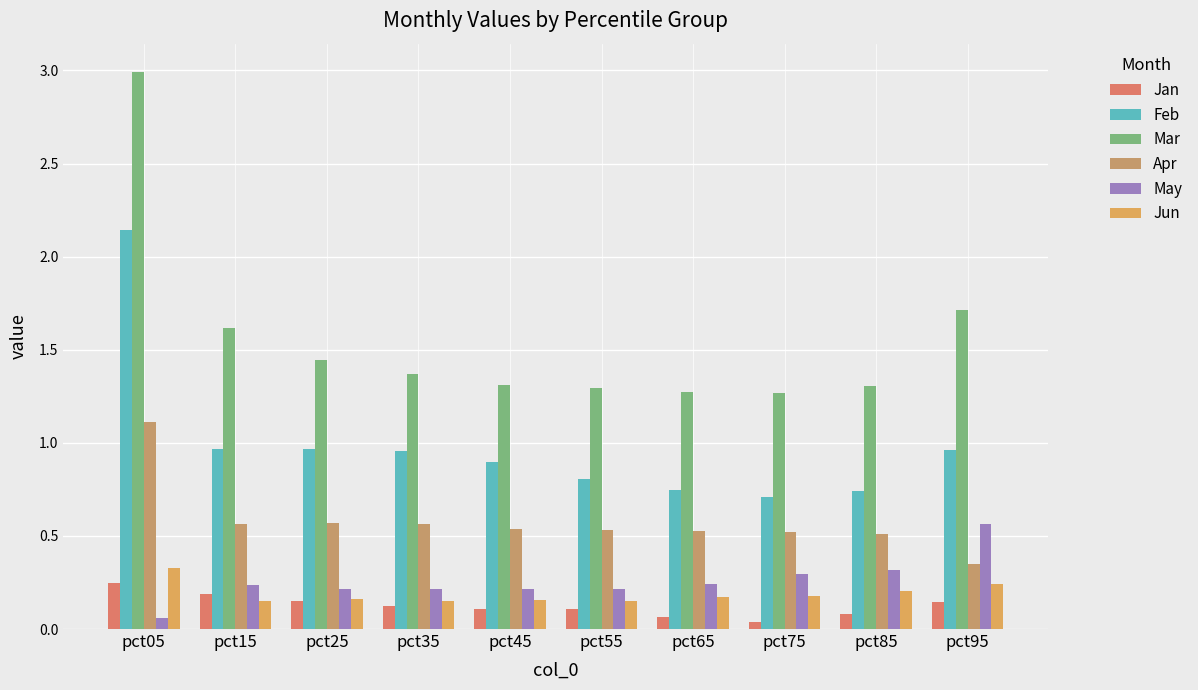

What are all the series names shown in the legend?

Jan, Feb, Mar, Apr, May, Jun